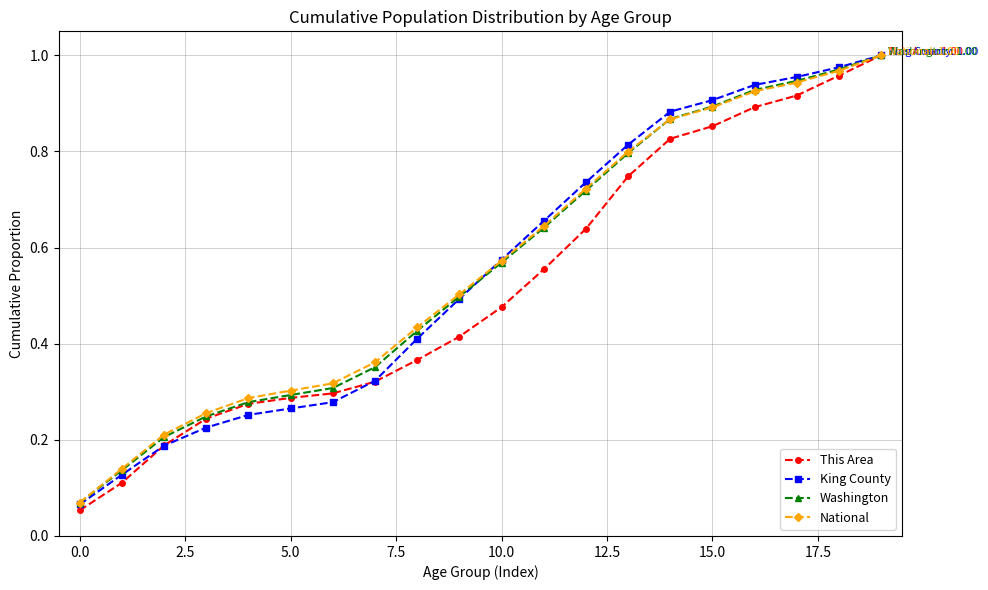

At how many categories does at least one series exceed 0?

20